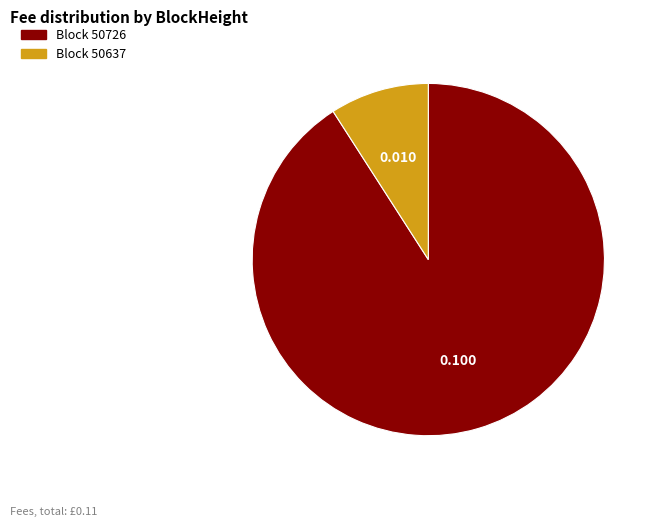

Does any single category account for the majority?

Yes